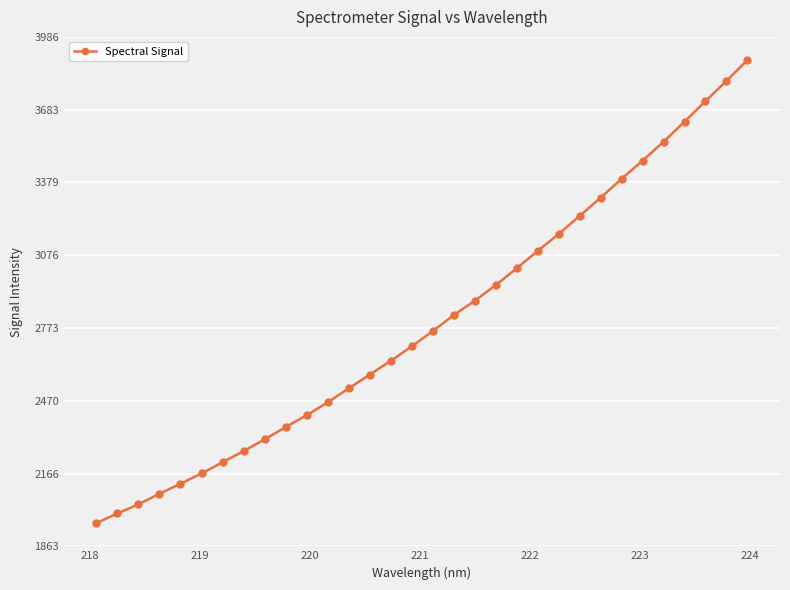

True or false: there are more than 1 points higher than both neighbors.

False